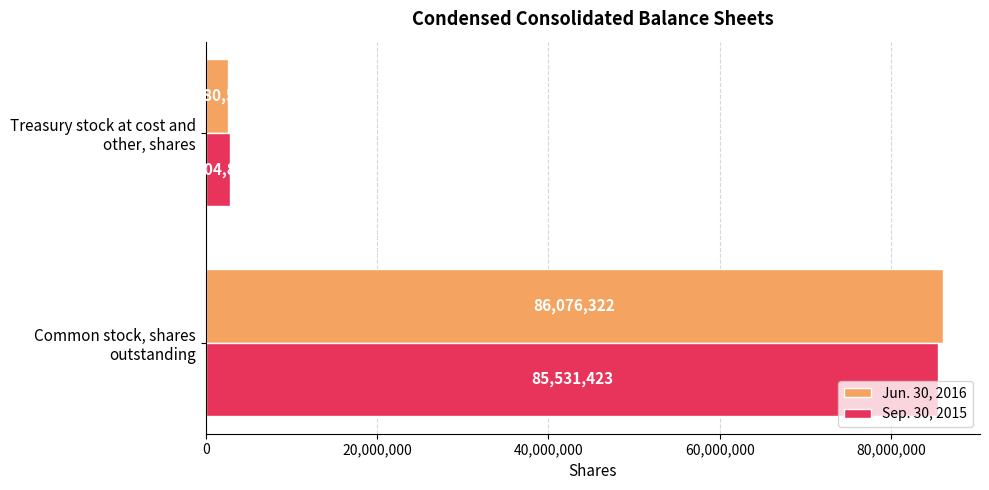

Which series has the largest total across all categories?

Jun. 30, 2016